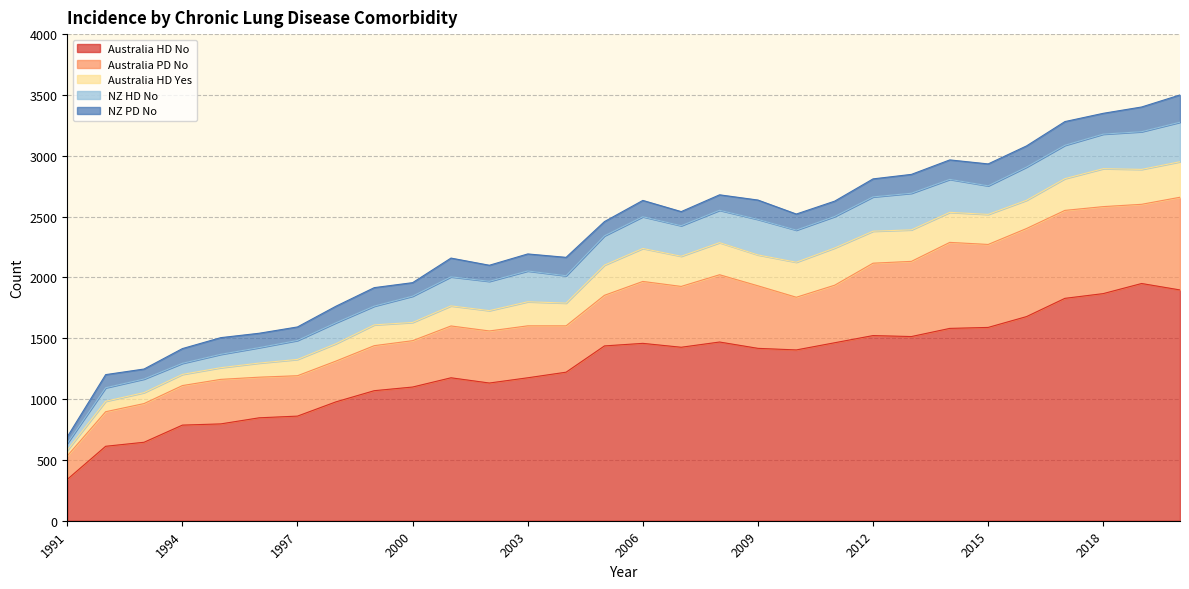

At which category does Australia HD Yes reach its first local peak?

1999